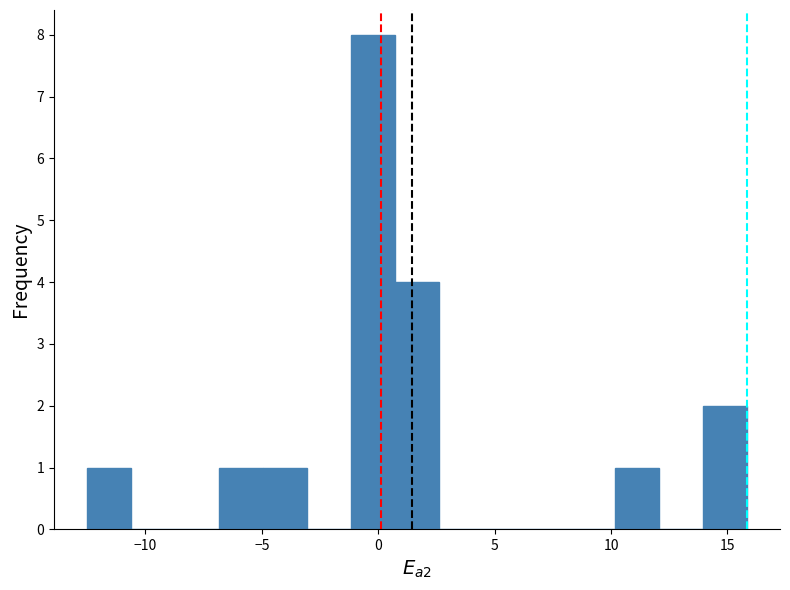

Read against the x-axis, roughly where is the centre of the tallest bar?

0.0